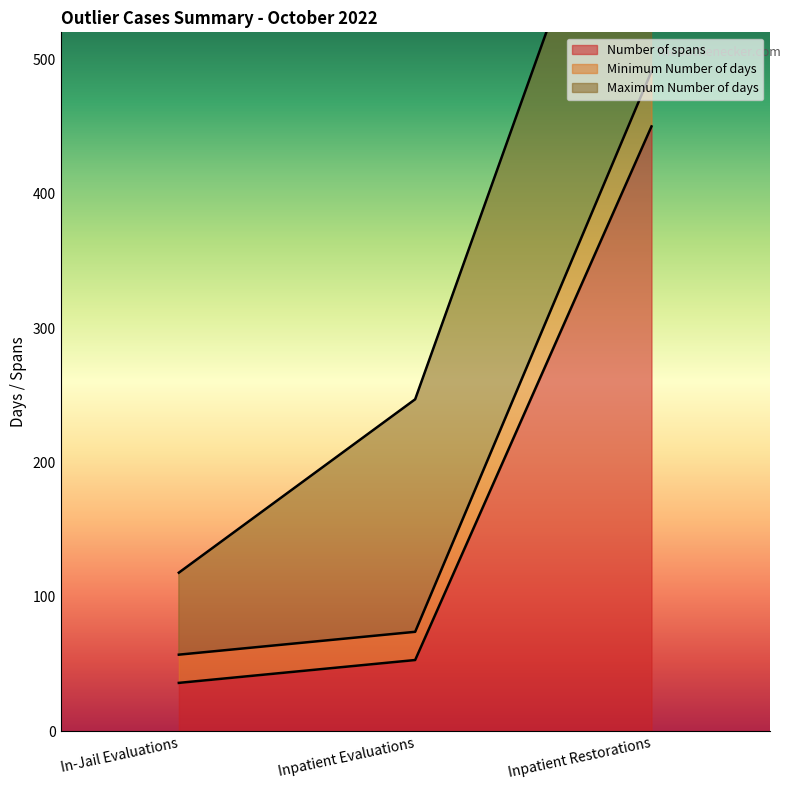

True or false: Minimum Number of days has a value of 74 at Inpatient Evaluations.

True